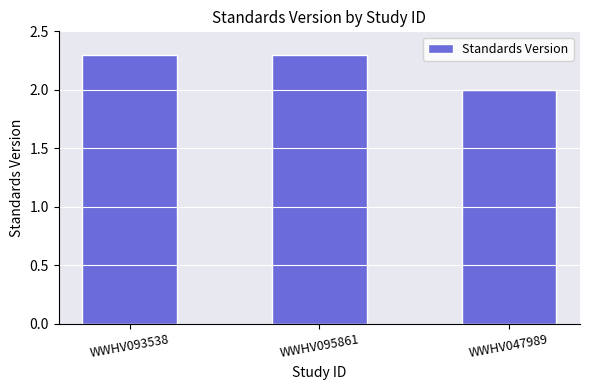

Reading right to left, extract all data points from this chart.

2.0	2.3	2.3